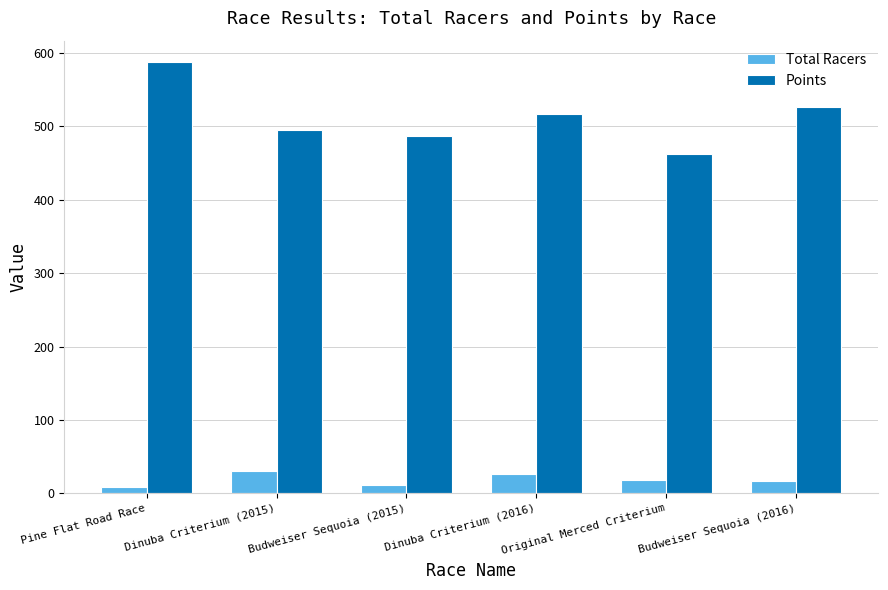

True or false: Points has a value of 525.8 at Budweiser Sequoia (2016).

True